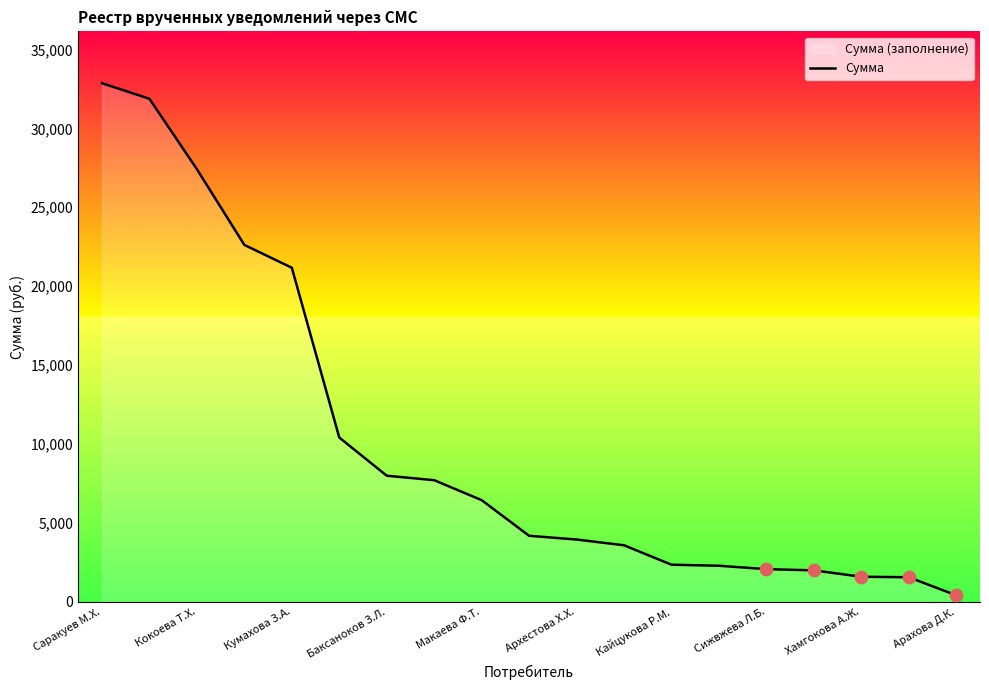

Which has a higher value, Сижвжева Л.Б. or Арахова Д.К.?

Сижвжева Л.Б.